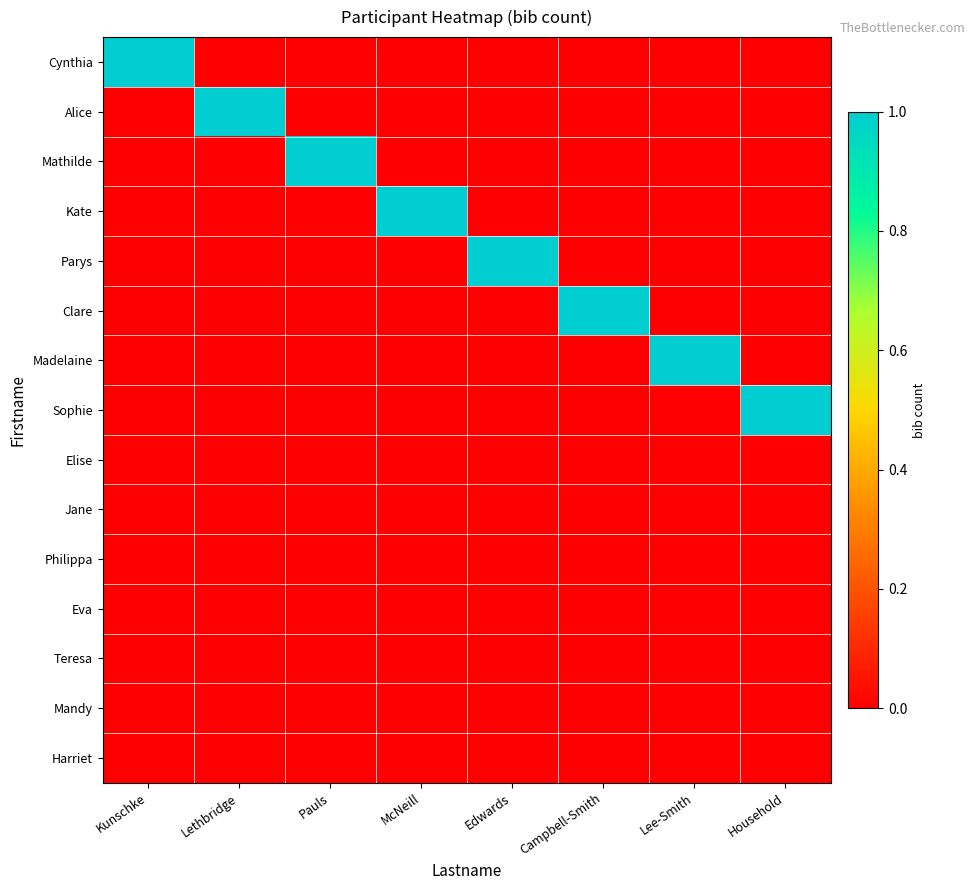

Between Kunschke and Lee-Smith, which series saw the biggest shift?

Cynthia